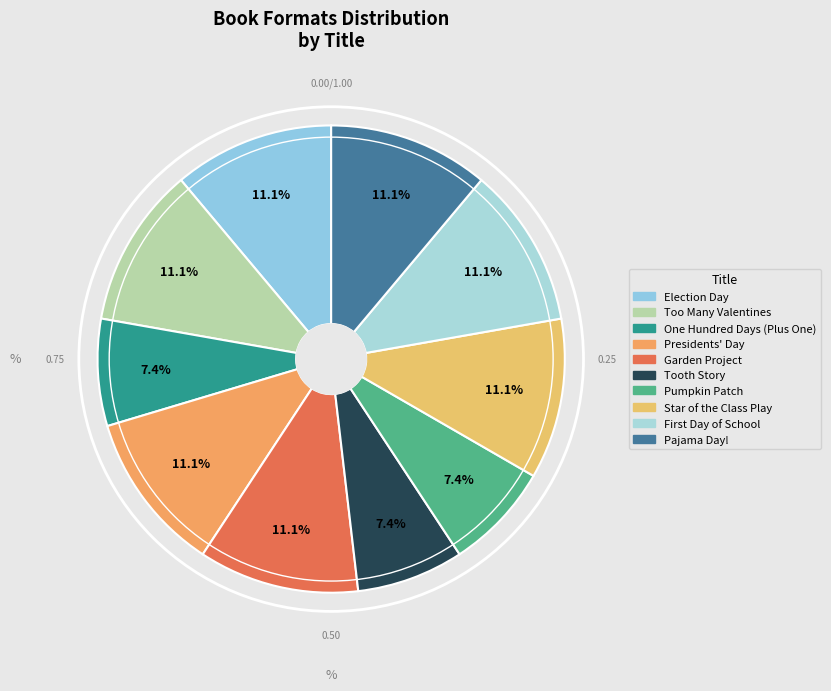

True or false: One Hundred Days (Plus One) accounts for 17% of the total.

False